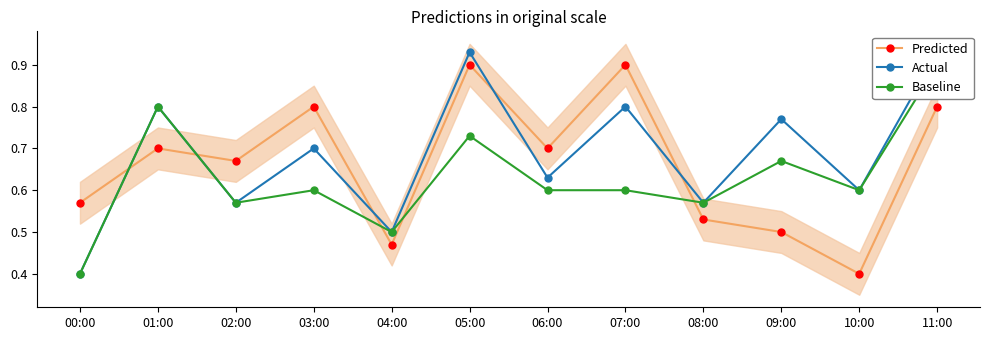

At how many categories does at least one series exceed 0?

12